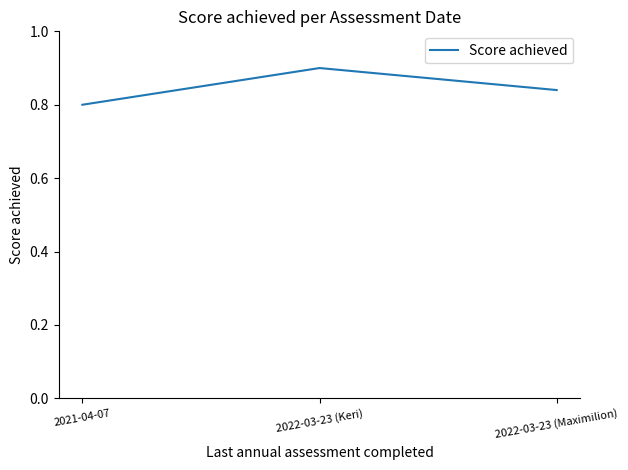

Which has a higher value, 2022-03-23 (Maximilion) or 2021-04-07?

2022-03-23 (Maximilion)